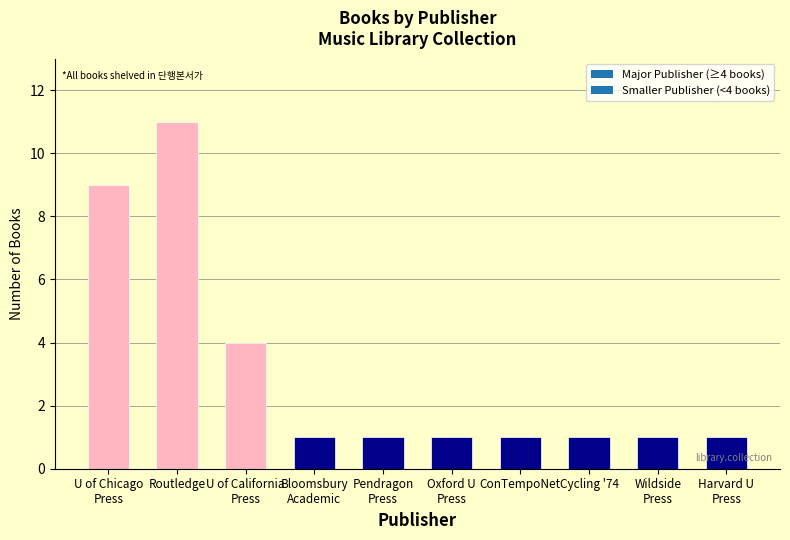

What is the label of the 3rd bar from the right?

Cycling '74